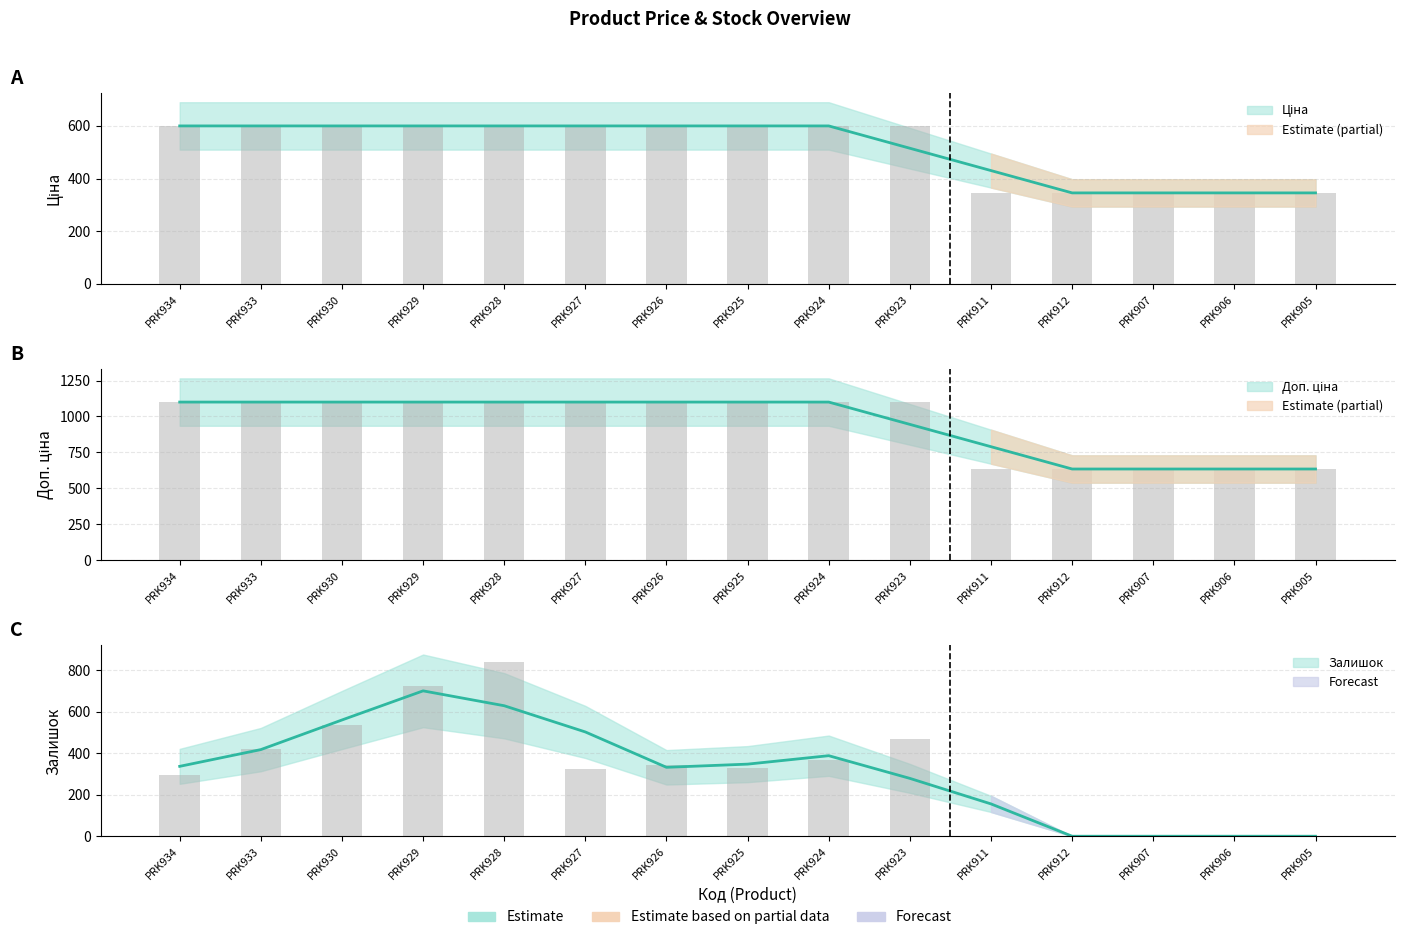

How many values in the Ціна series exceed 599?

10